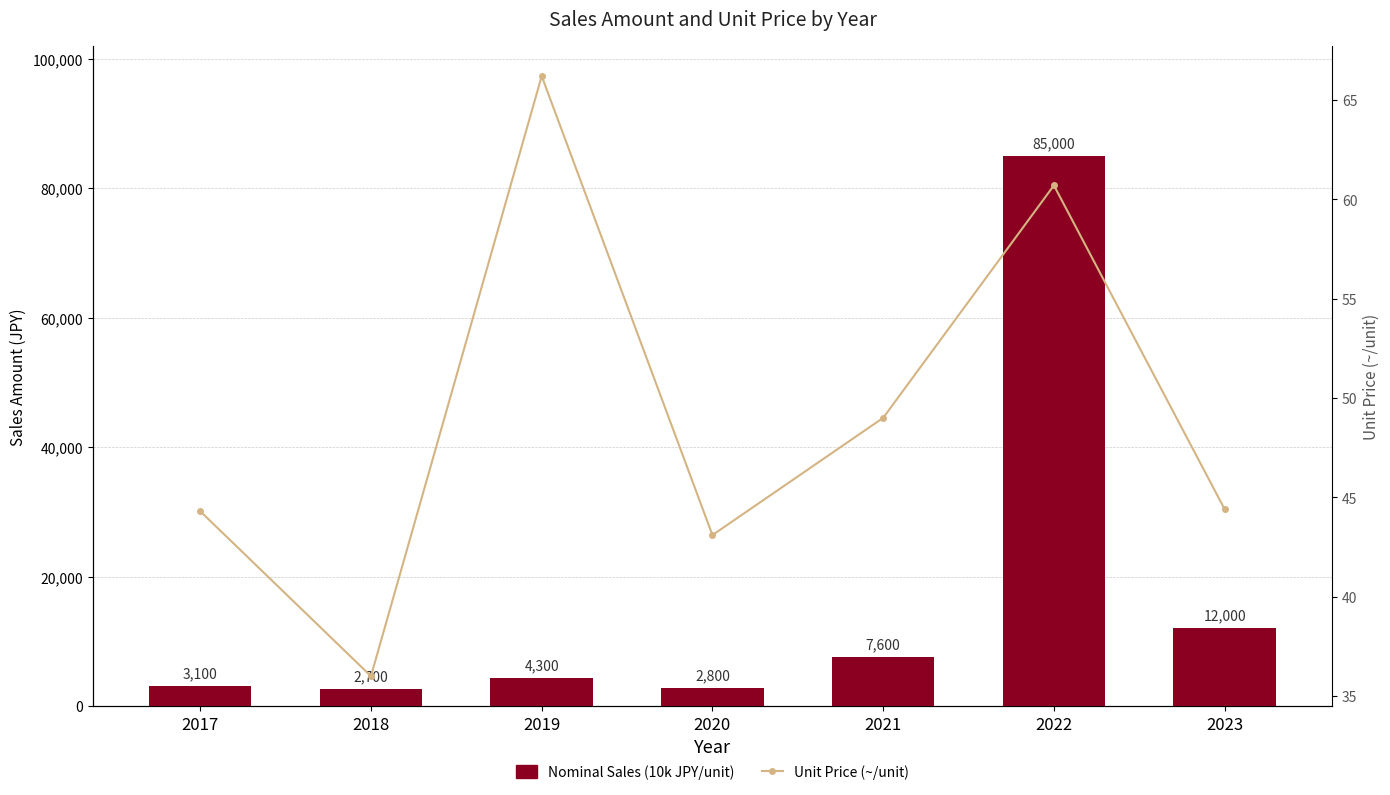

What is the value of the Nominal Sales (10k JPY/unit) bar at the 2nd from the left?

2700.0